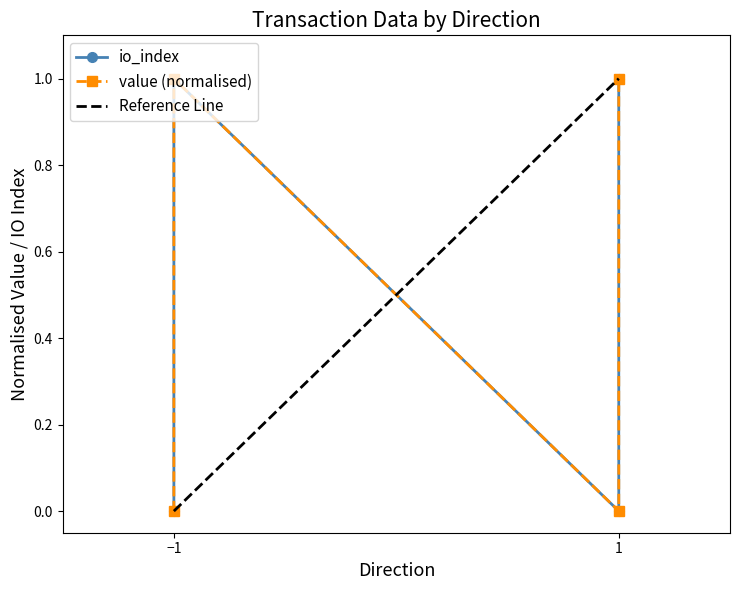

True or false: io_index and value cross at least once.

False